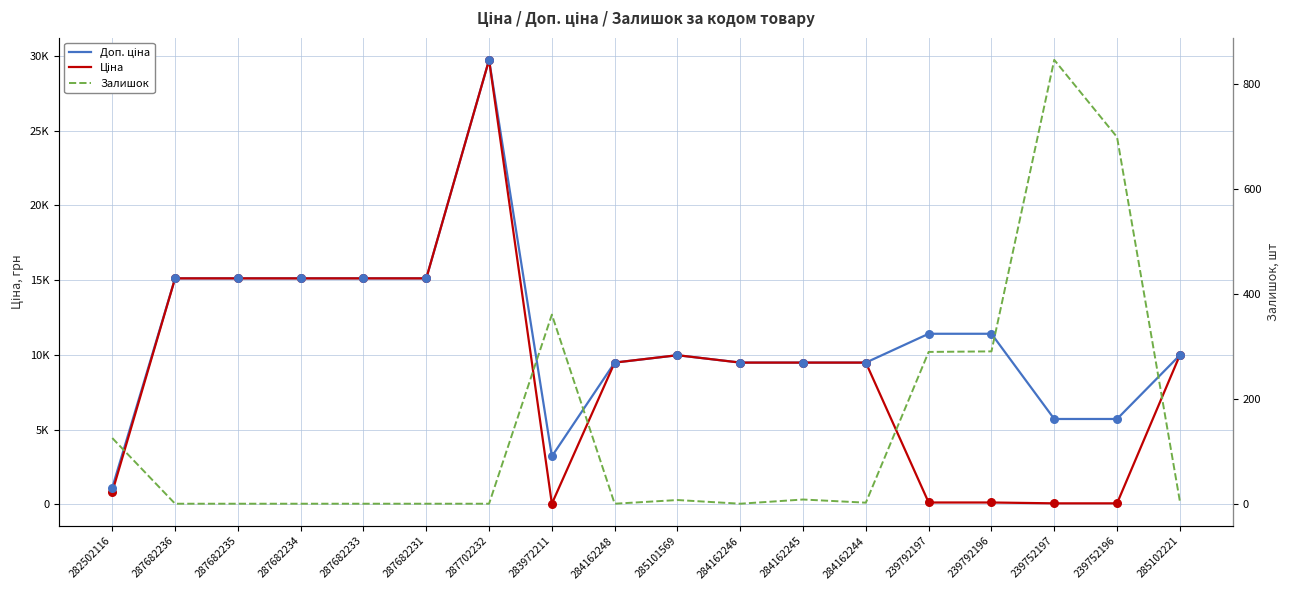

What are all the series names shown in the legend?

Доп. ціна, Ціна, Залишок